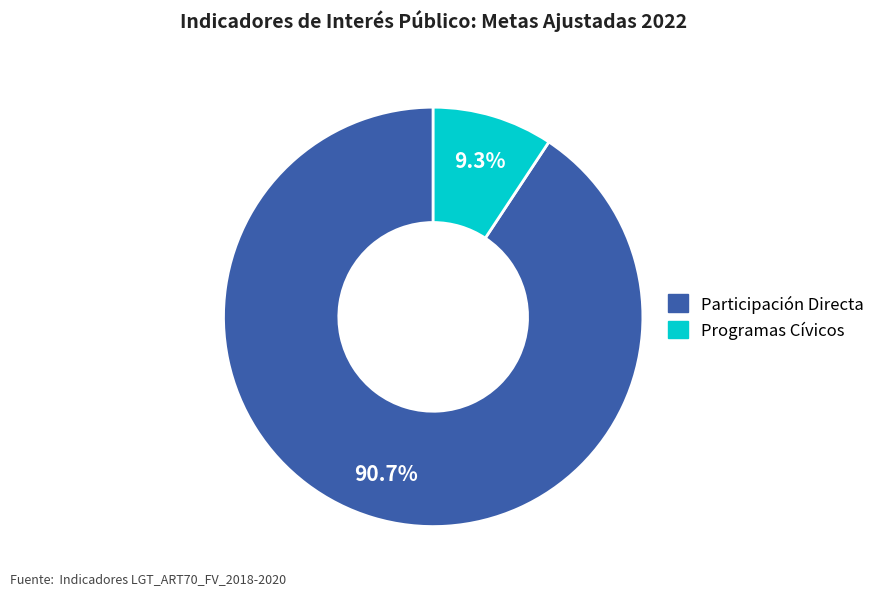

How many segments does this pie chart have?

2